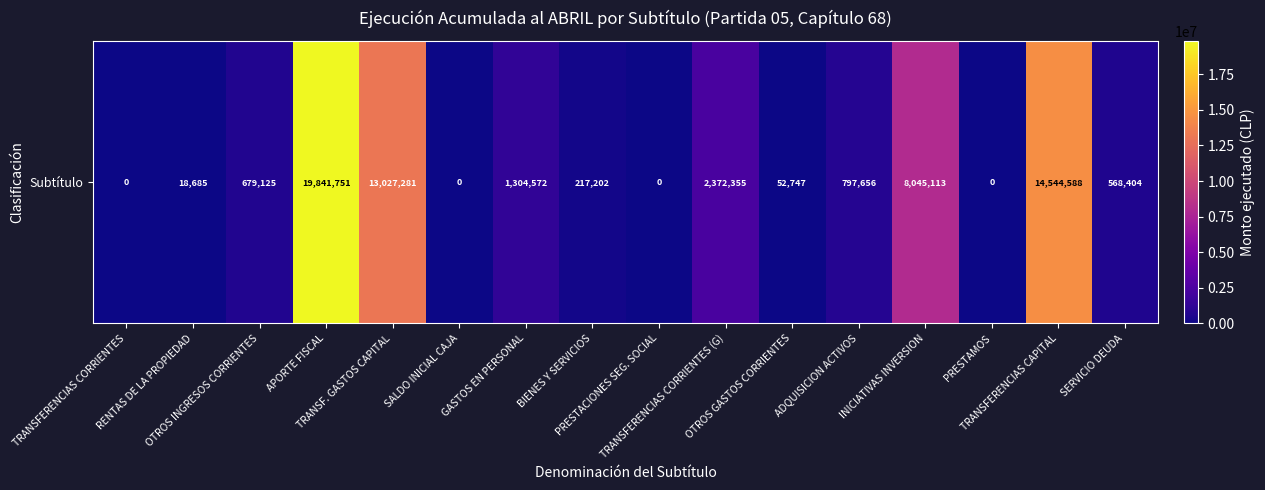

How many values exceed 679125?

7